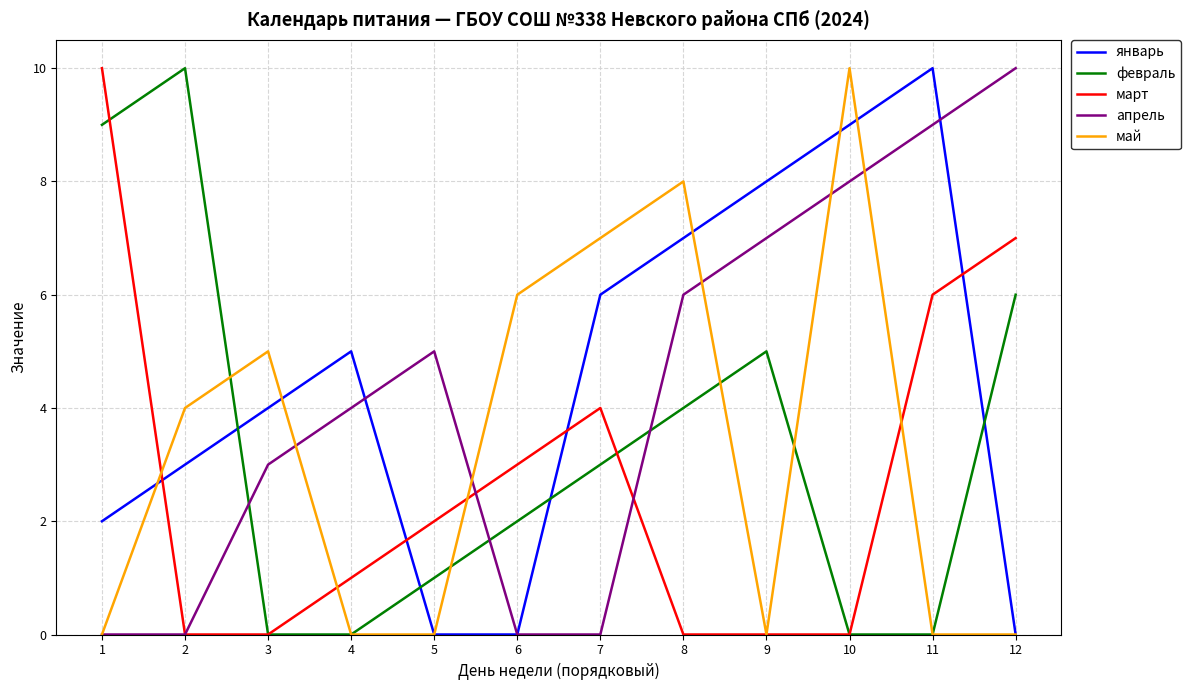

Is the value of февраль at 7 greater than the value of апрель at 8?

No